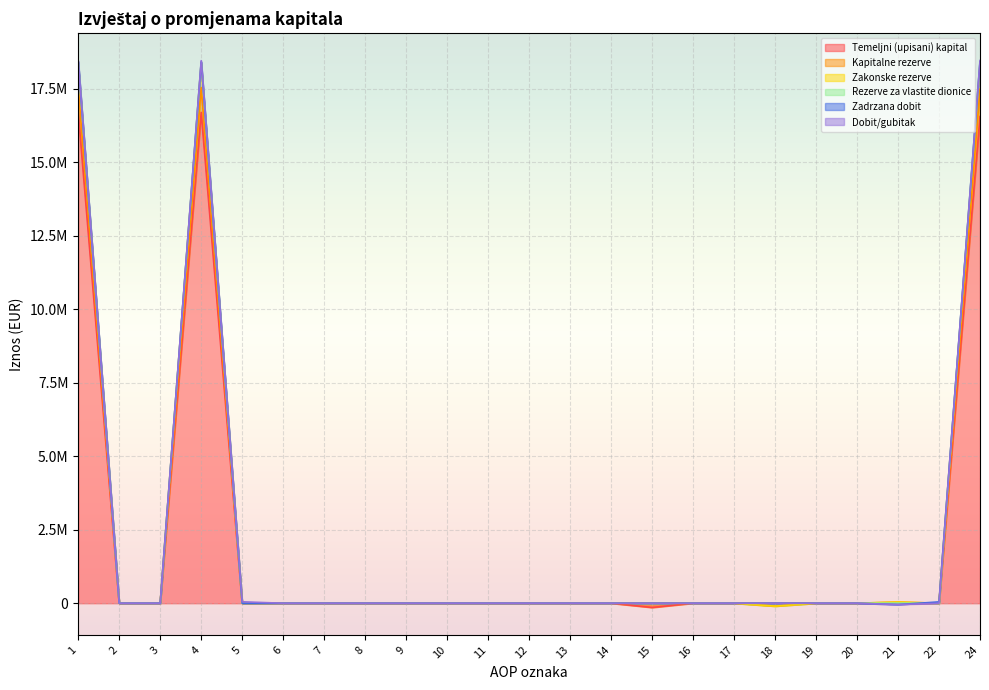

Which category has the lowest value in the Temeljni (upisani) kapital series?

15